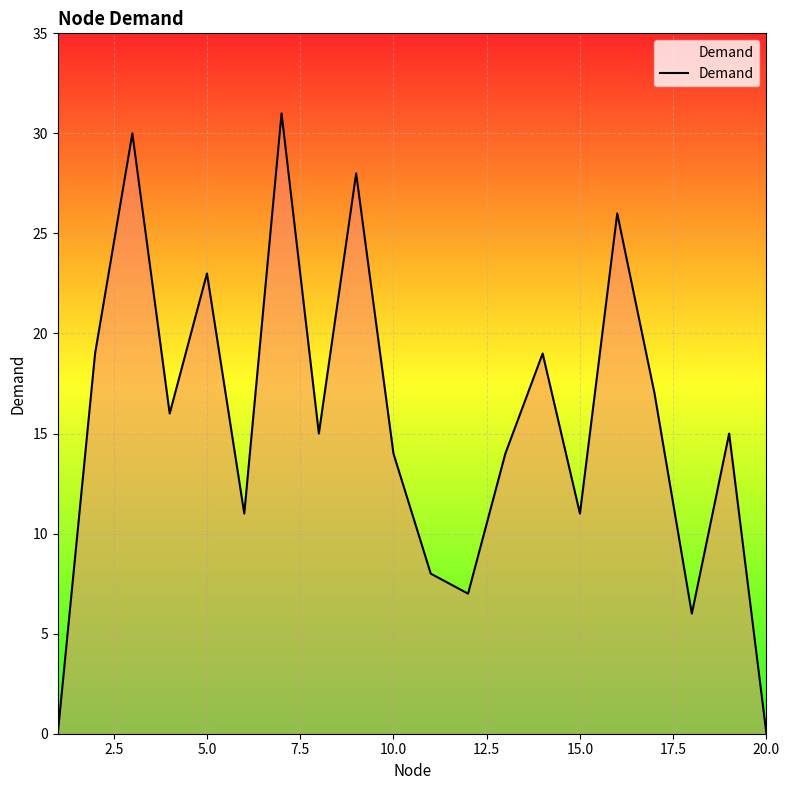

What is the difference between the maximum and minimum values?

31